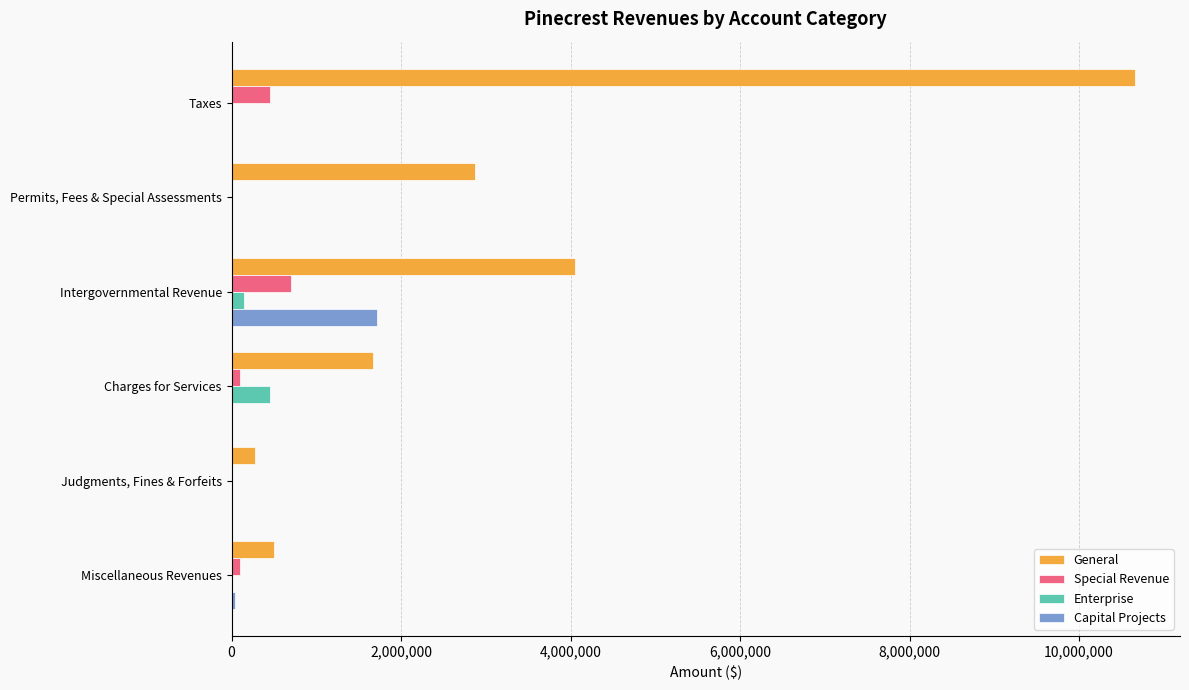

What is the maximum value for Special Revenue?

695300